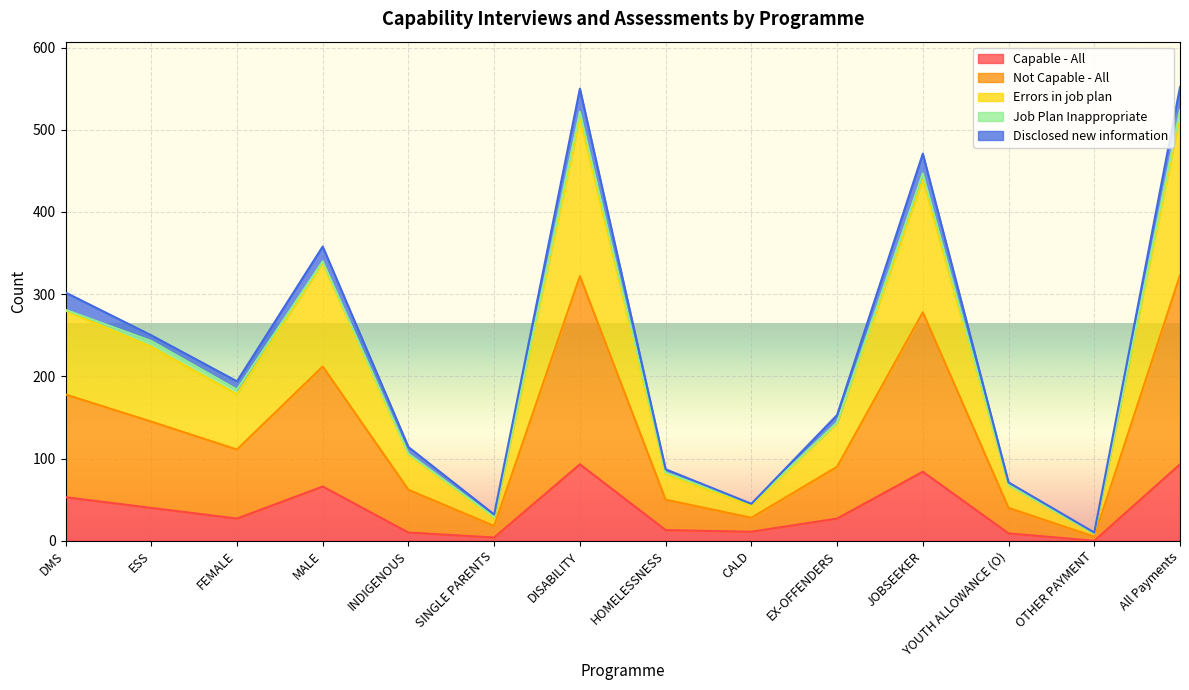

Between ESS and EX-OFFENDERS, which is larger?

ESS